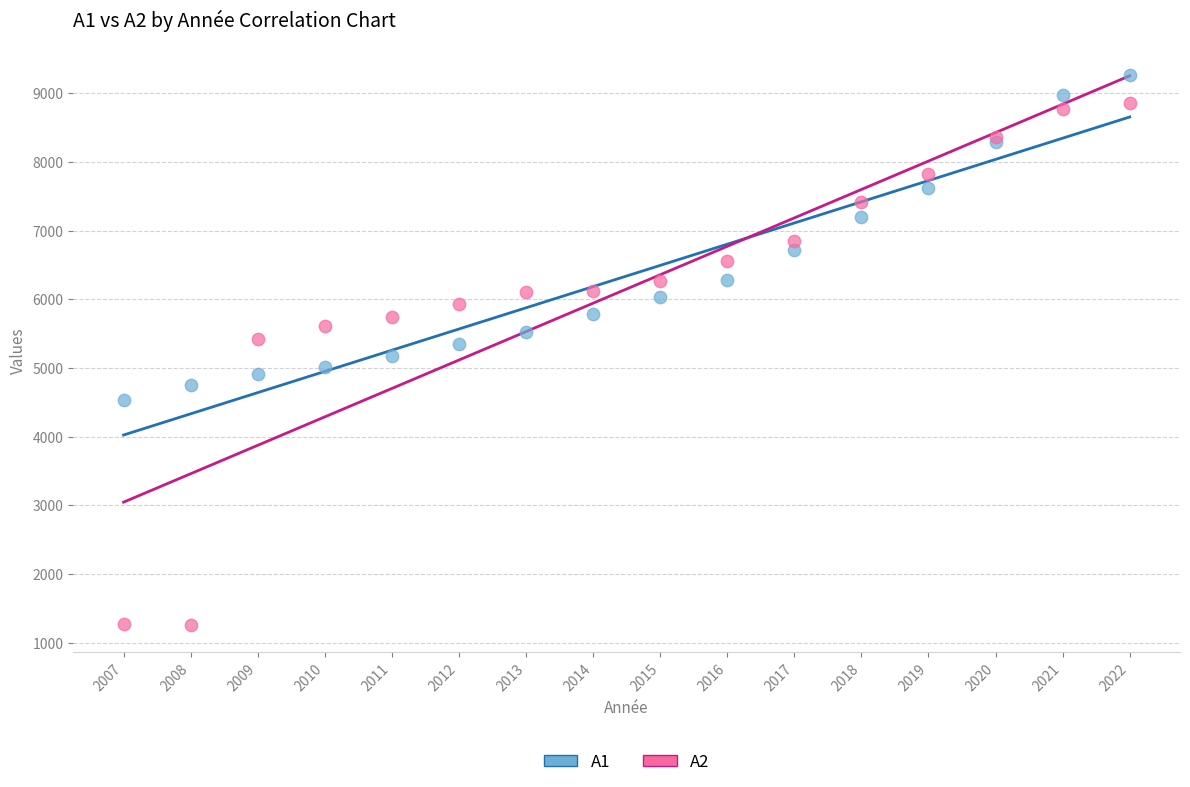

What are all the series names shown in the legend?

A1, A2